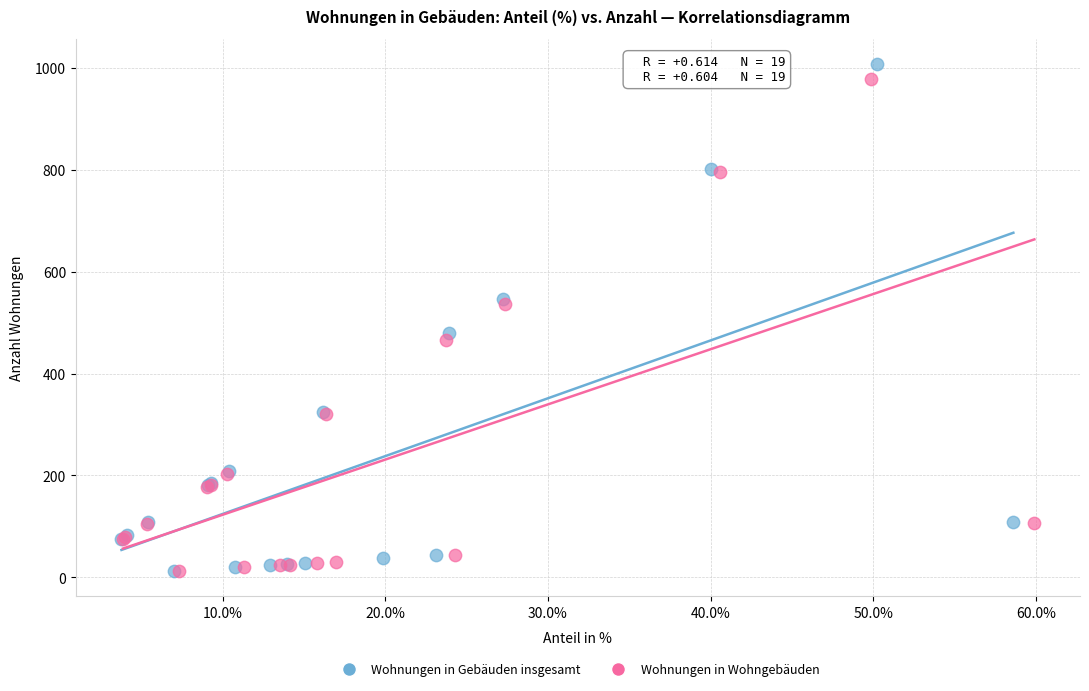

Which series contains the highest Y value?

Wohnungen in Gebäuden insgesamt